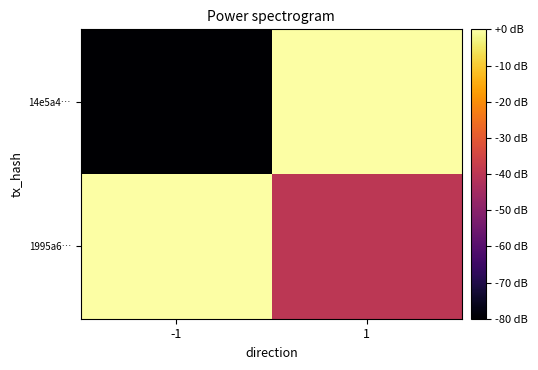

Which category has the highest value across all series?

1